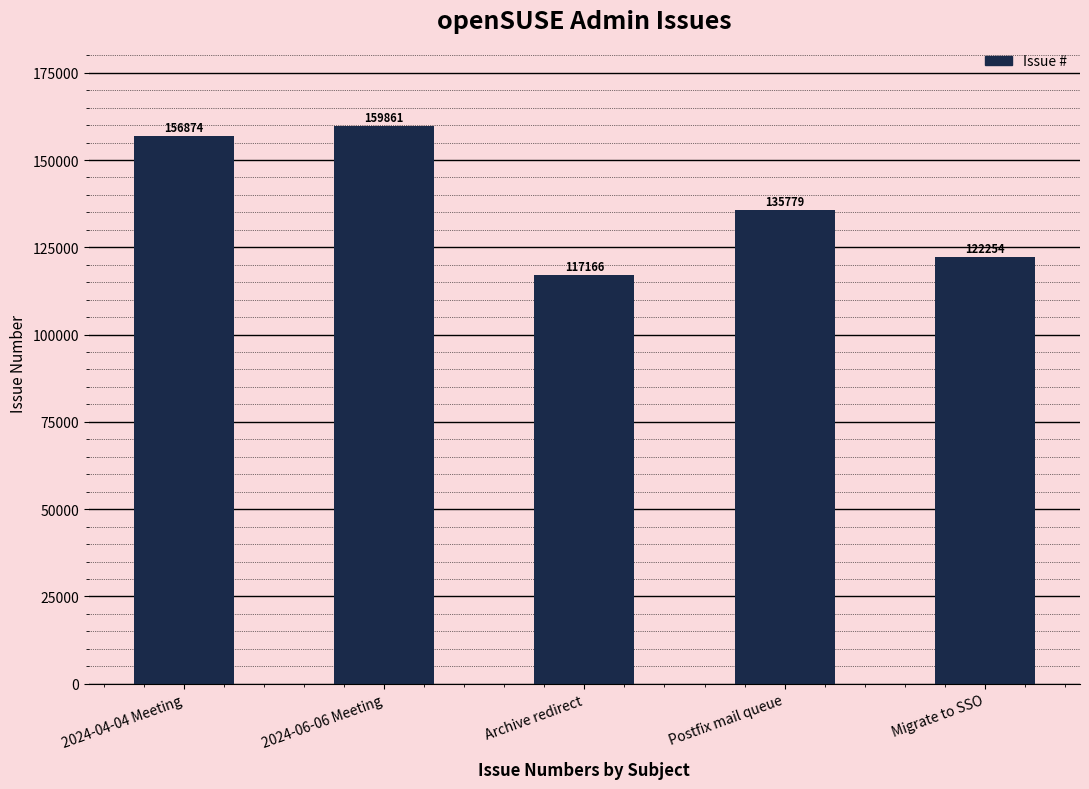

What is the difference between the values at 2024-04-04 Meeting and Postfix mail queue?

21095